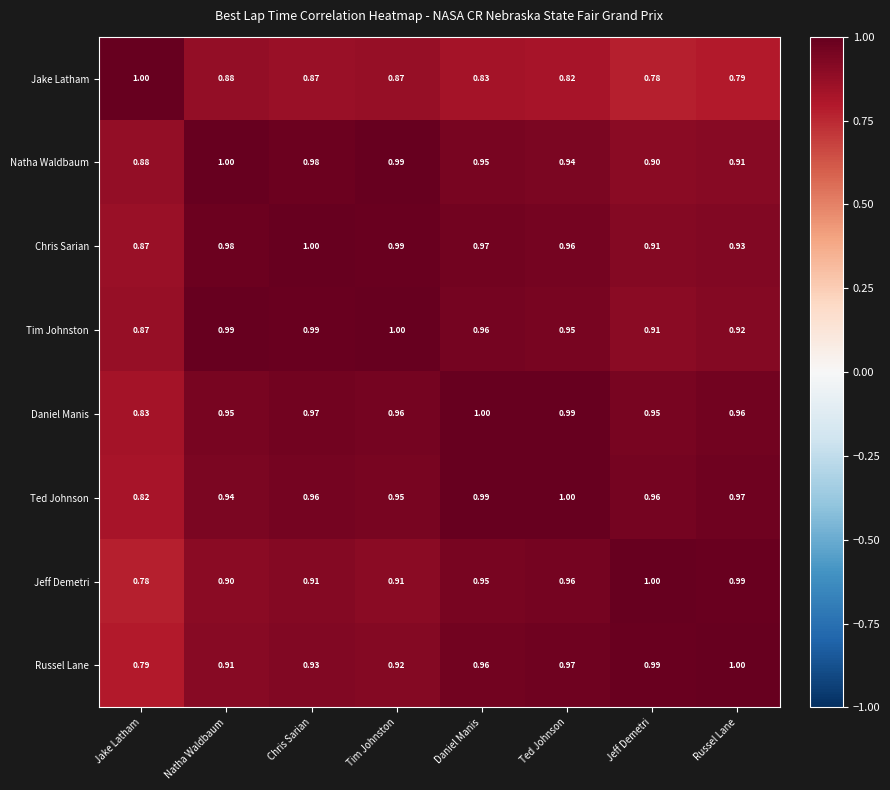

List the labels in order of Chris Sarian value, smallest first.

Jake Latham, Jeff Demetri, Russel Lane, Ted Johnson, Daniel Manis, Natha Waldbaum, Tim Johnston, Chris Sarian